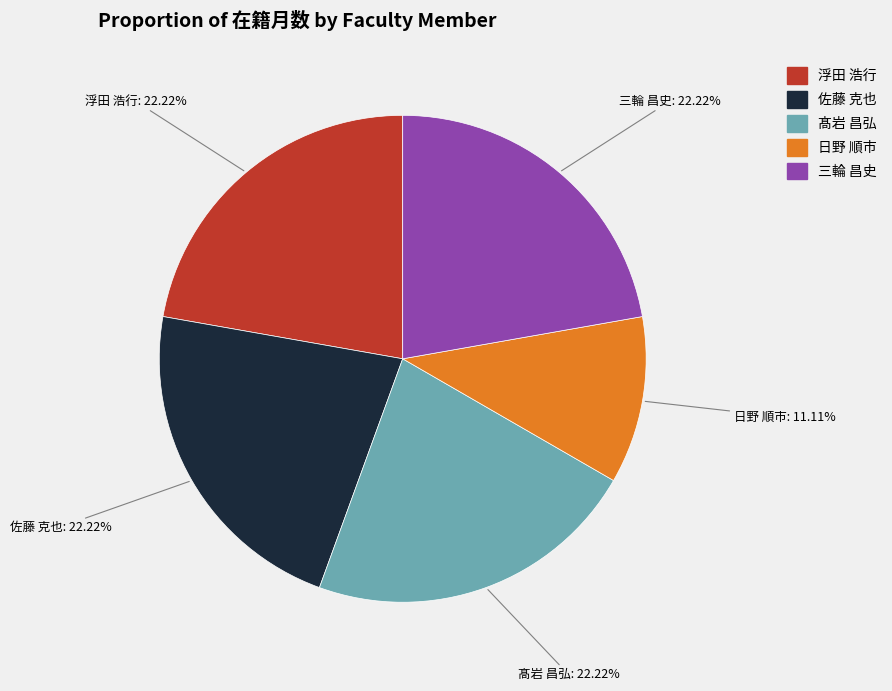

Is there a majority slice in this chart?

No